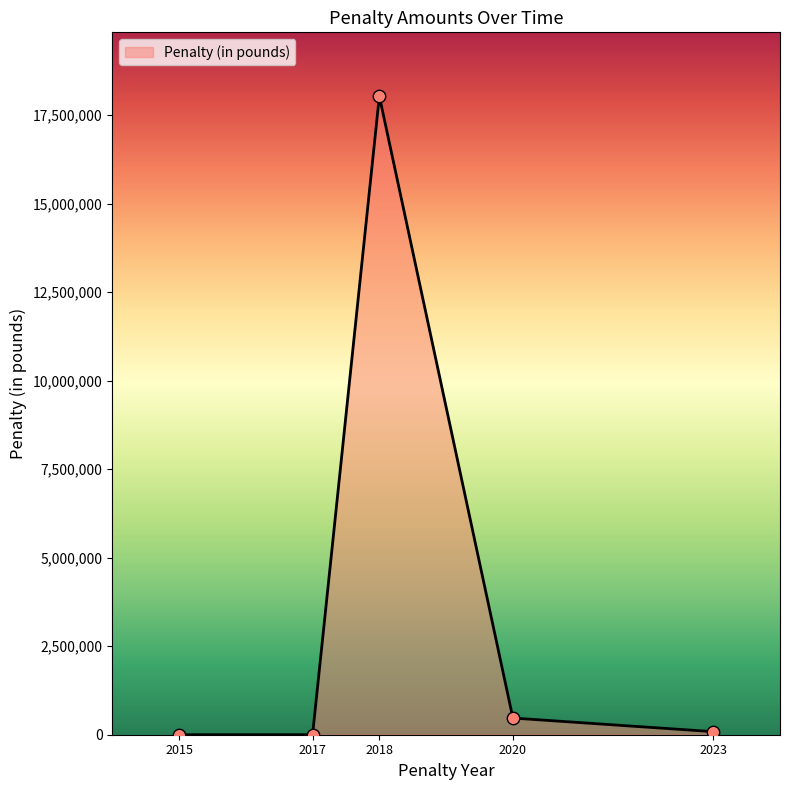

What is the change in value from 2017 to 2020?

+471005